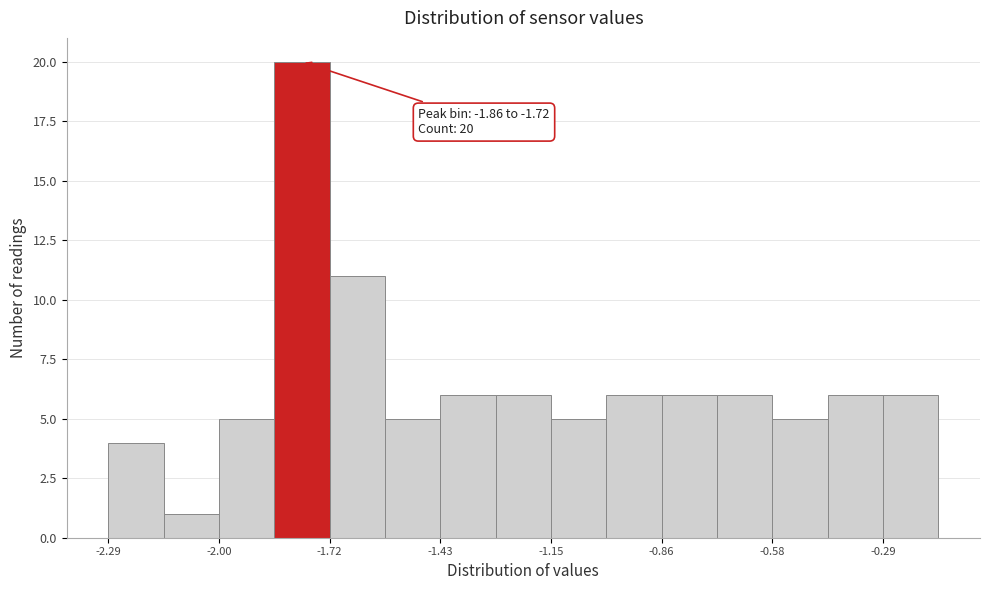

Around what value on the x-axis is the tallest bar? Give the approximate position of its centre, as read against the axis.

-1.80